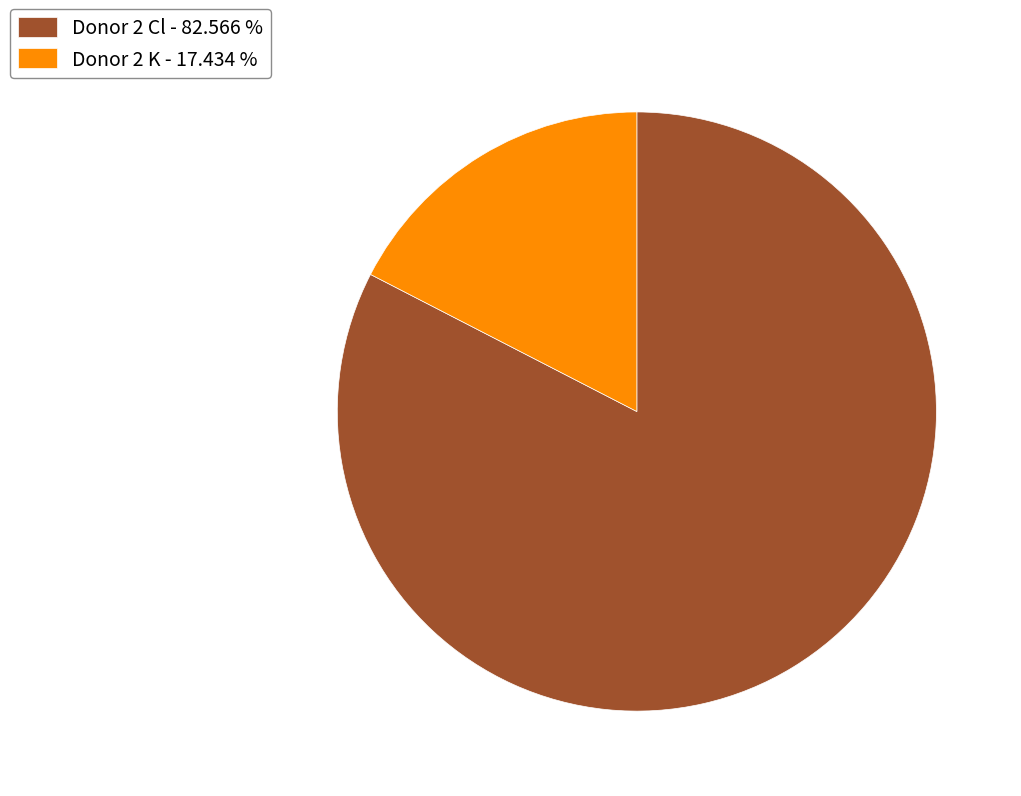

Do Donor 2 K - 17.434 % and Donor 2 Cl - 82.566 % together represent more than half of the pie?

Yes